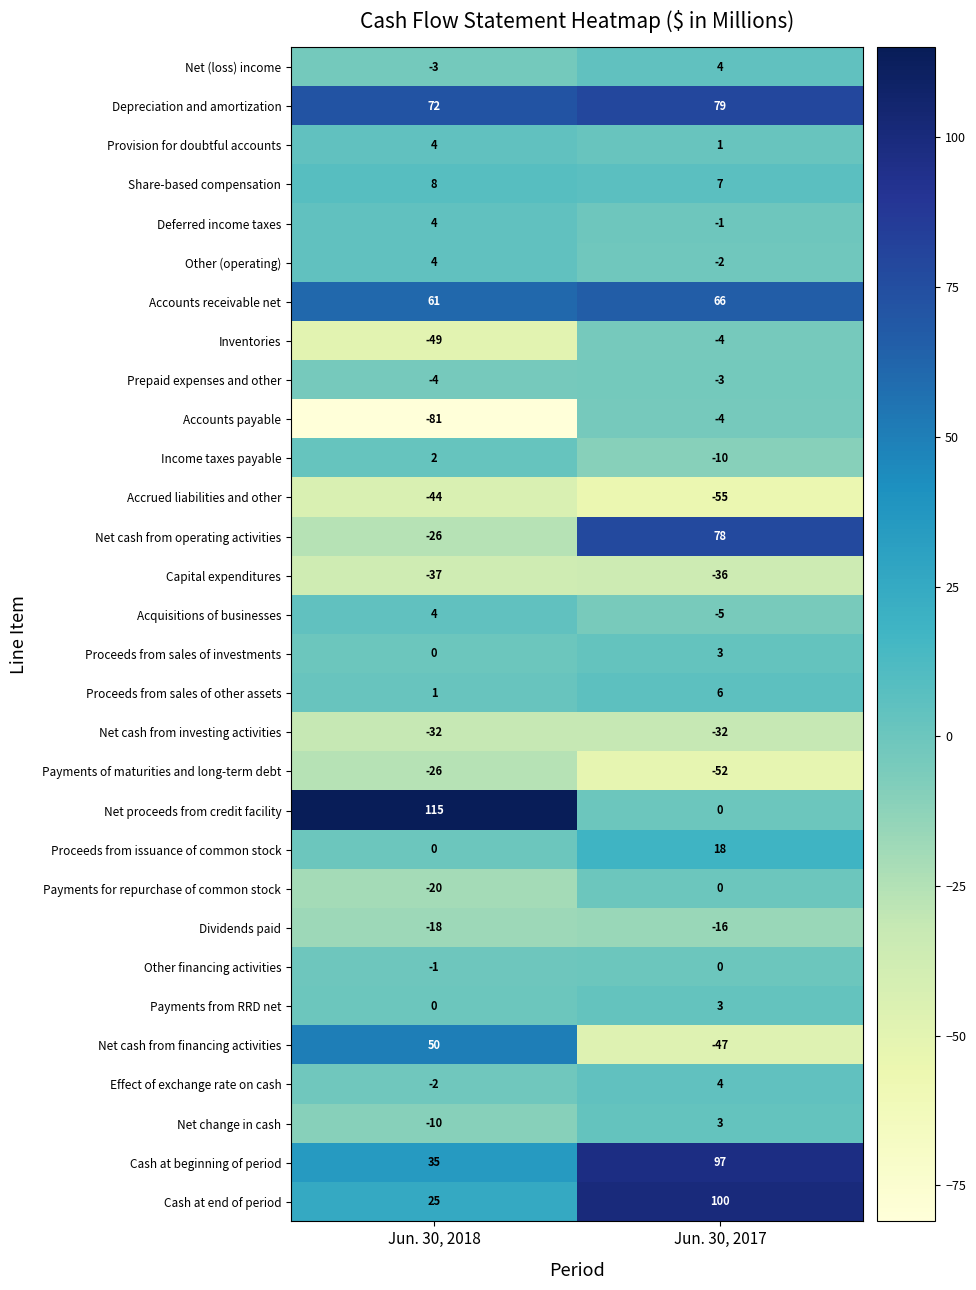

How many series are shown in this chart?

30